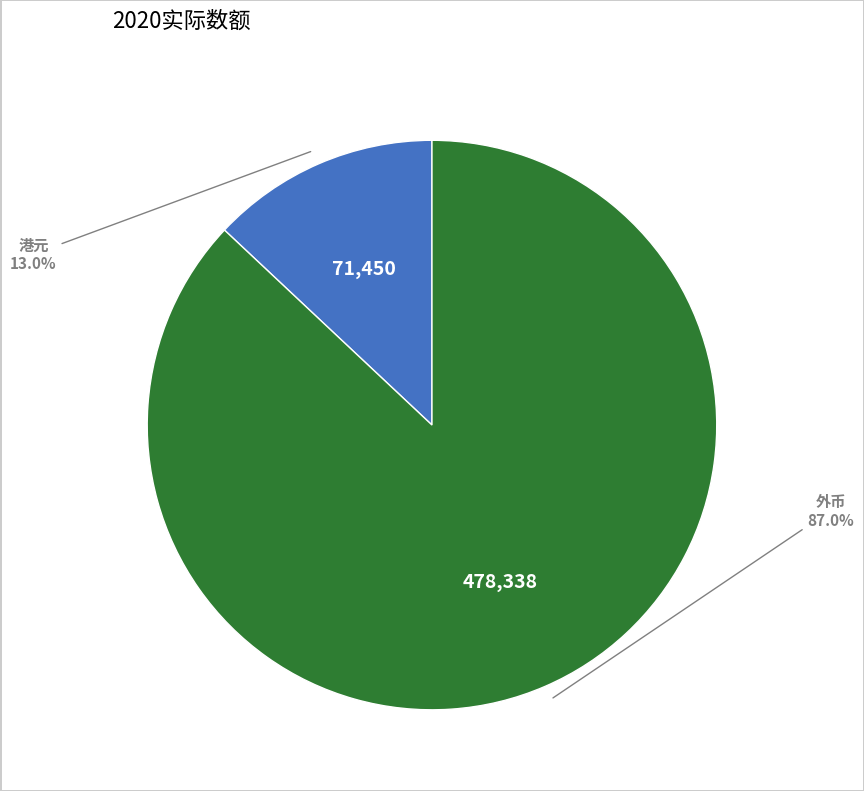

To the nearest percent, what is the difference between the largest and smallest slice percentages?

74%